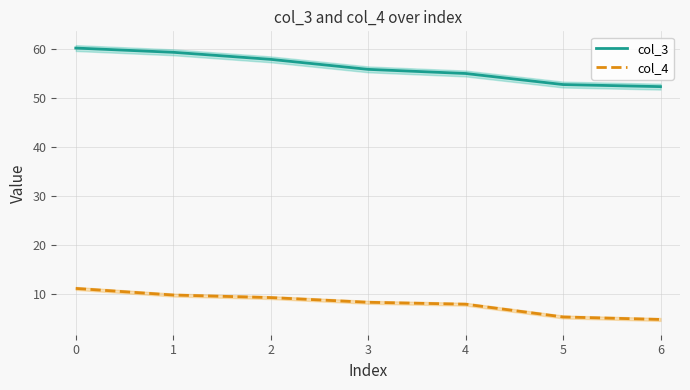

Is it true that col_3 equals 52.3 at 6?

True